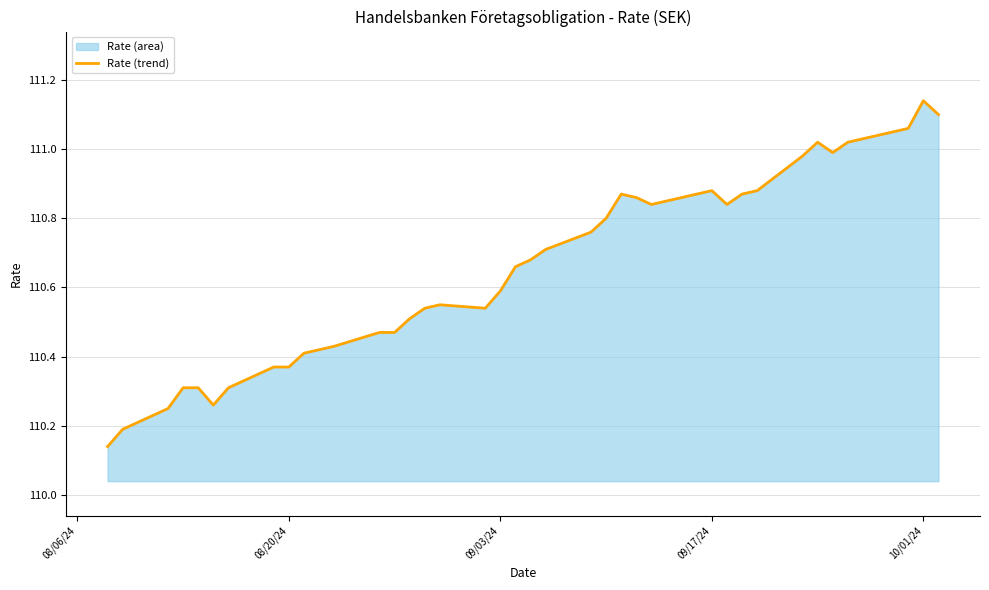

Reading left to right, transcribe all the data shown in this chart.

110.1	110.2	110.2	110.3	110.3	110.3	110.3	110.4	110.4	110.4	110.4	110.4	110.5	110.5	110.5	110.5	110.5	110.5	110.6	110.7	110.7	110.7	110.8	110.8	110.9	110.9	110.8	110.9	110.9	110.8	110.9	110.9	111.0	111.0	111.0	111.0	111.0	111.1	111.1	111.1